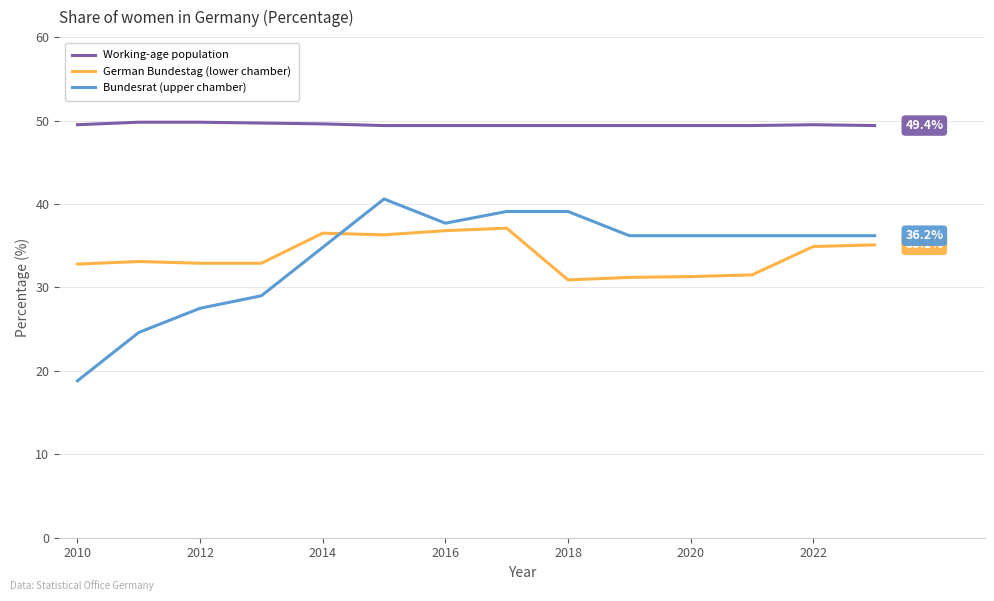

List the series in order of their peak value, highest first.

Working-age population, Bundesrat (upper chamber), German Bundestag (lower chamber)